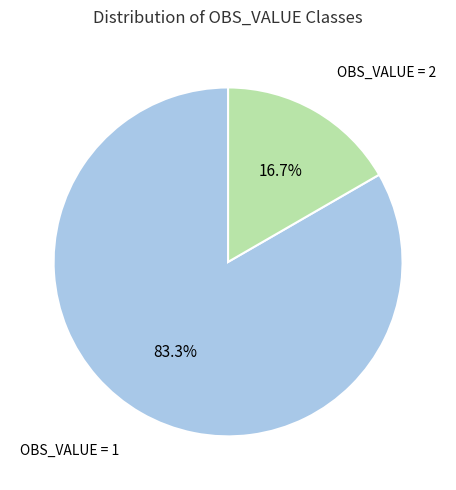

Count the number of slices in the pie.

2